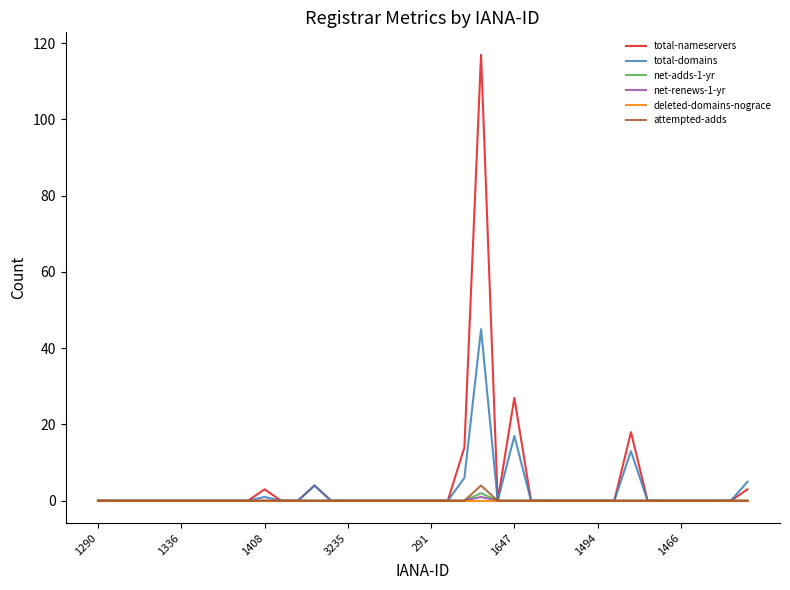

Which series has the largest total across all categories?

total-nameservers